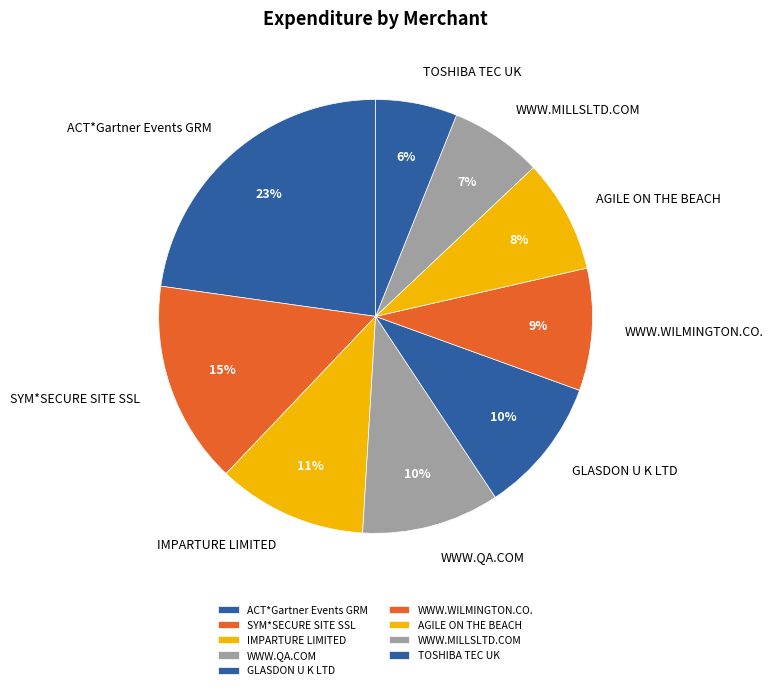

Is the sum of WWW.QA.COM and TOSHIBA TEC UK greater than half?

No